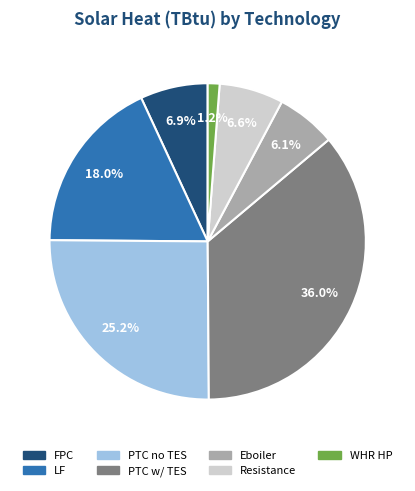

To the nearest percent, what is the difference between the largest and smallest slice percentages?

35%